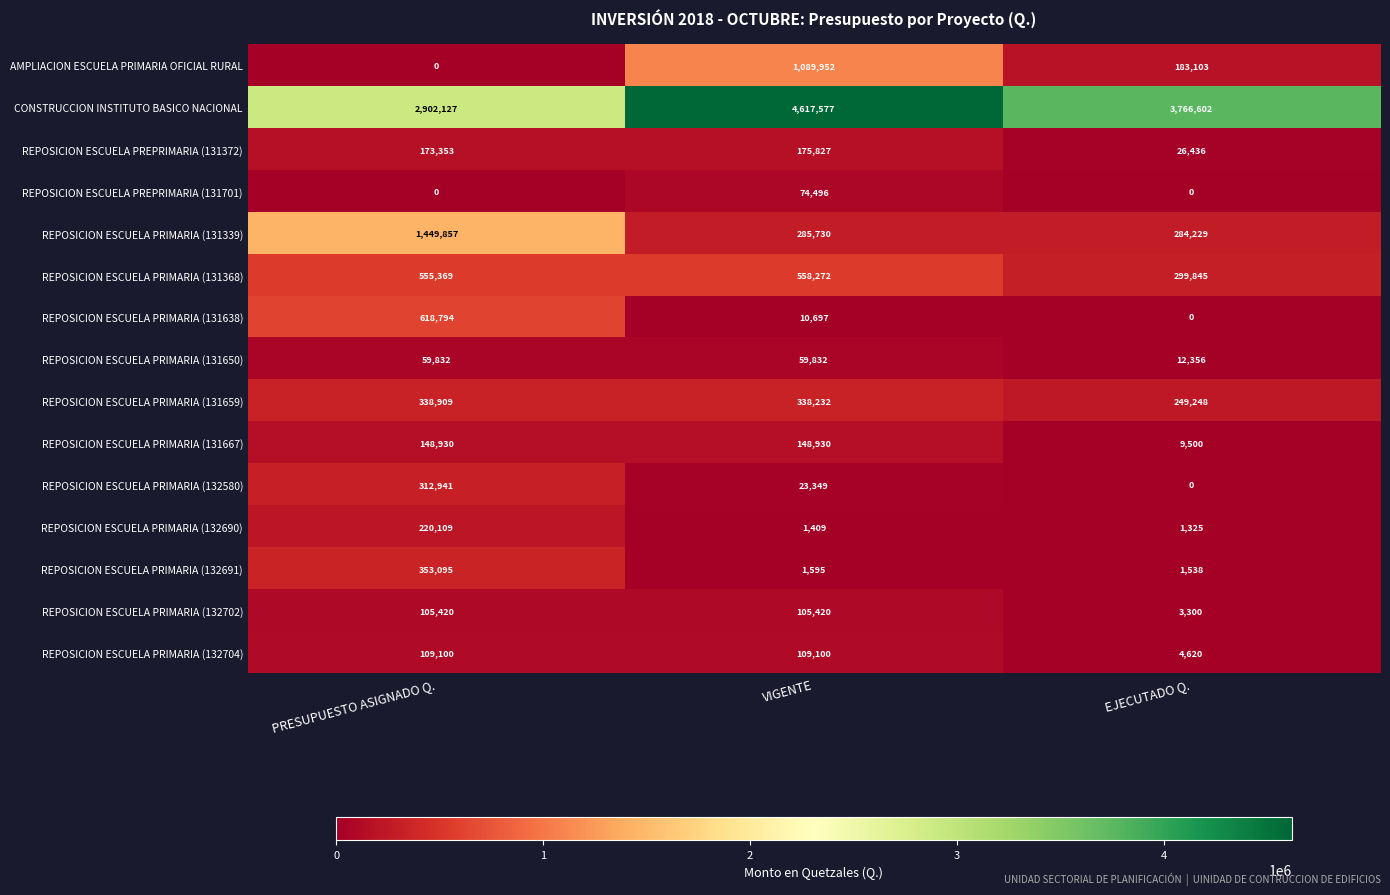

What is the greatest value displayed?

4617577